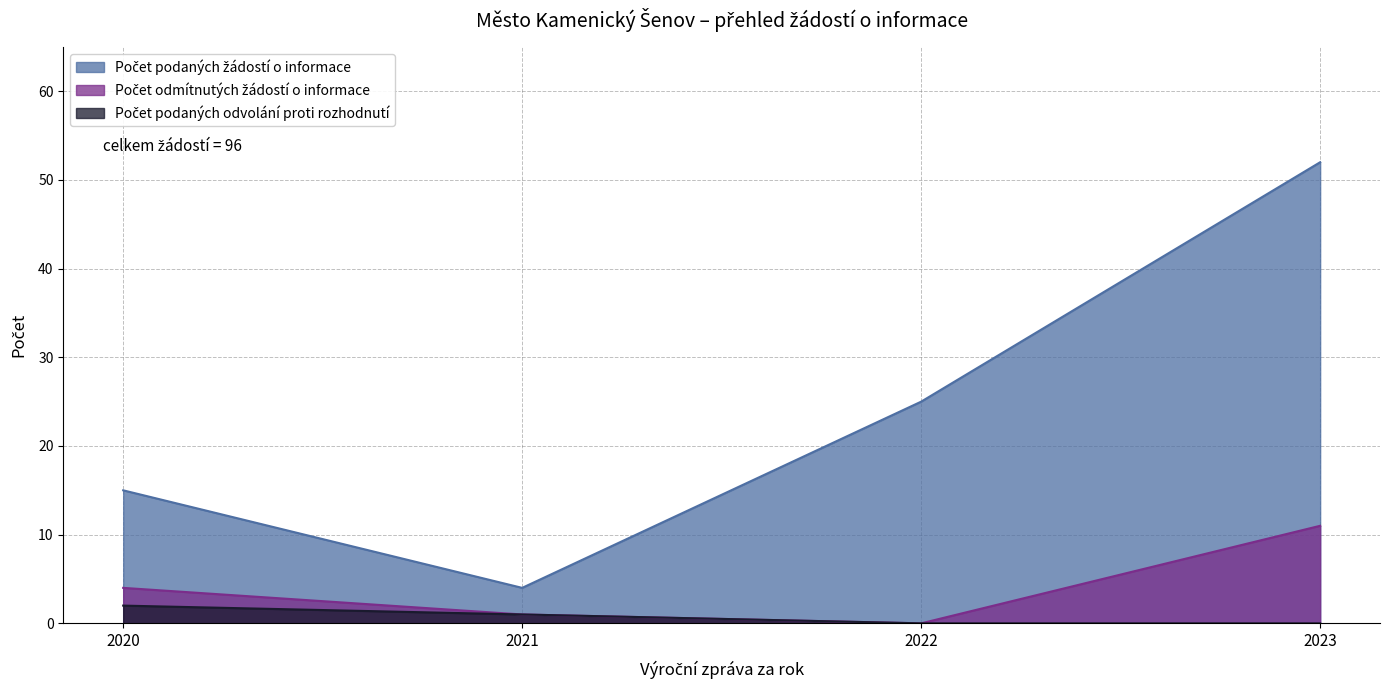

How many lines are shown in the chart?

3